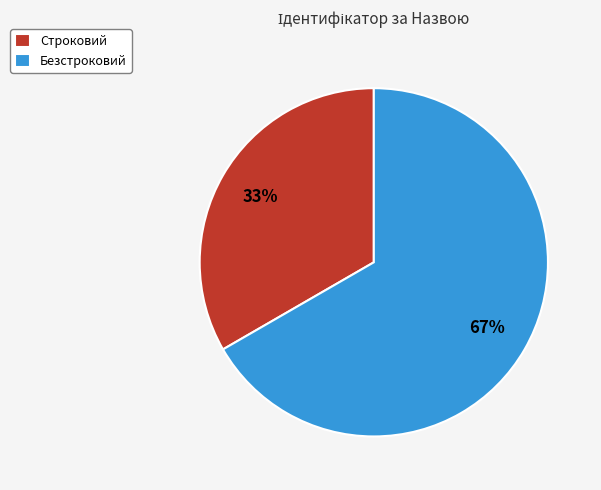

How many segments does this pie chart have?

2